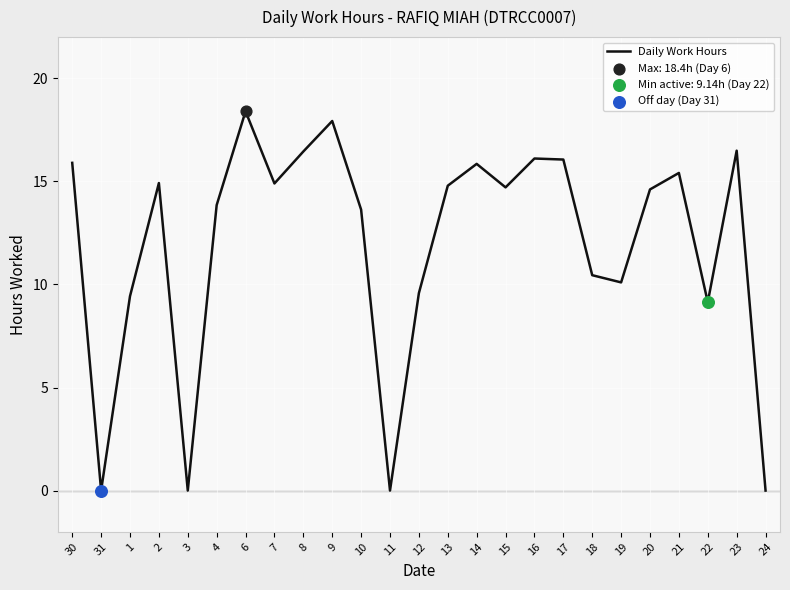

What is the change in value from 4 to 12?

-4.3